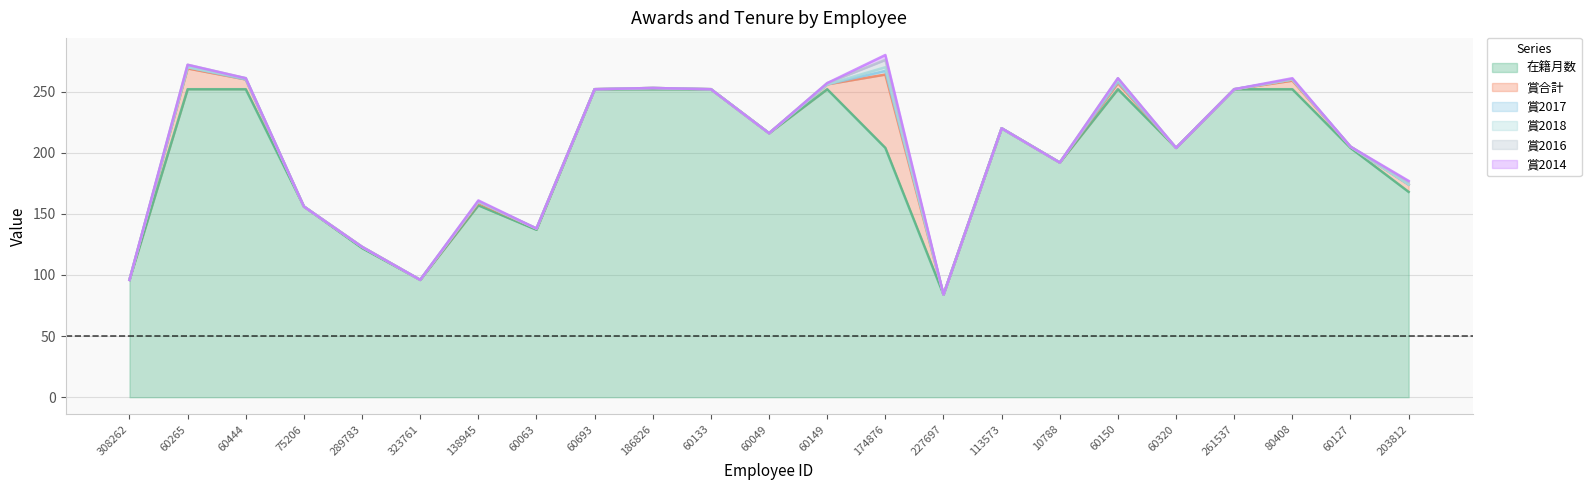

Is the value of 賞2017 at 60149 greater than the value of 賞合計 at 60133?

No